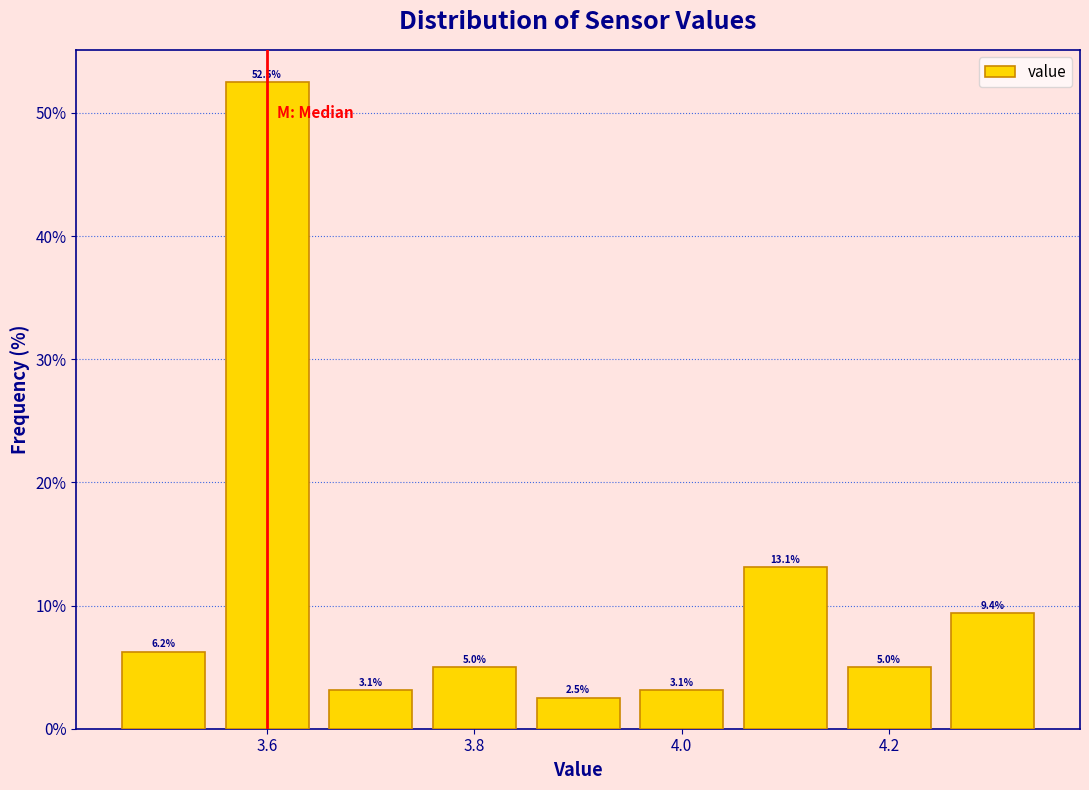

Which range on the x-axis has the tallest bar?

3.55 to 3.65